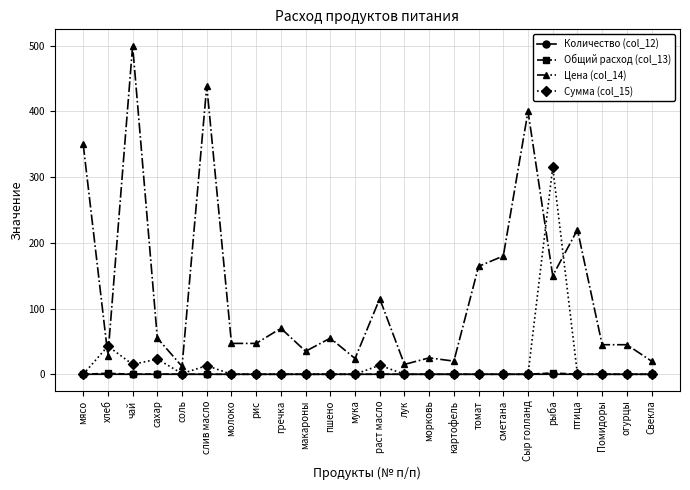

Which label corresponds to the largest value in the chart?

чай